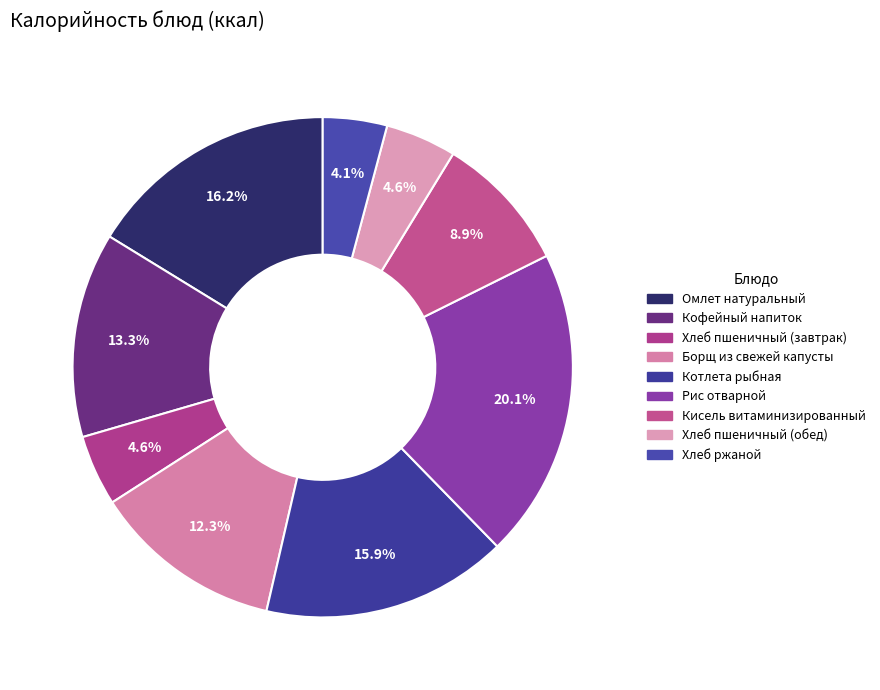

Is there a majority slice in this chart?

No